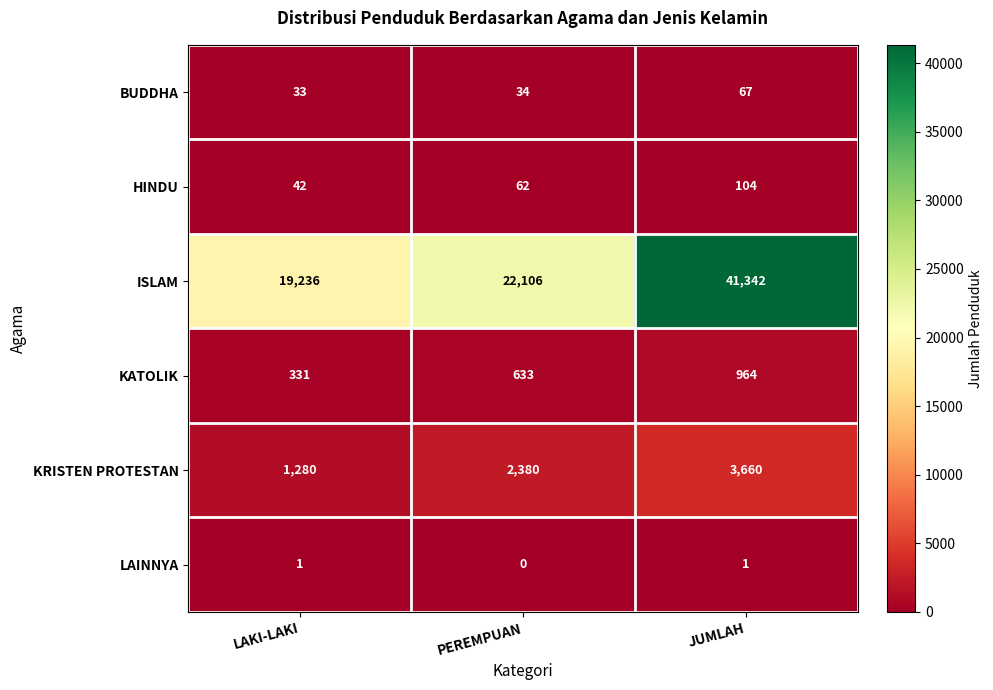

What is the total value across all series at JUMLAH?

46138